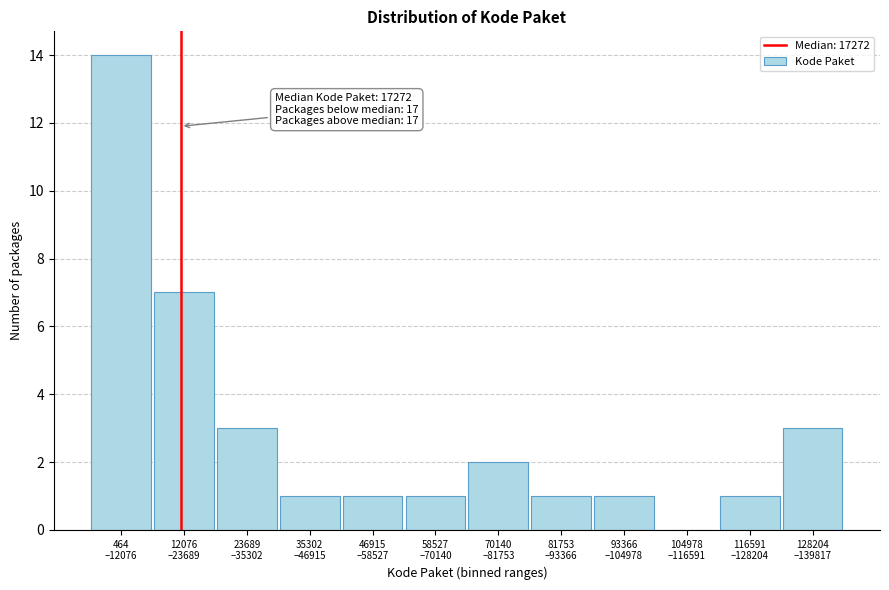

What is the sum of all values?

35